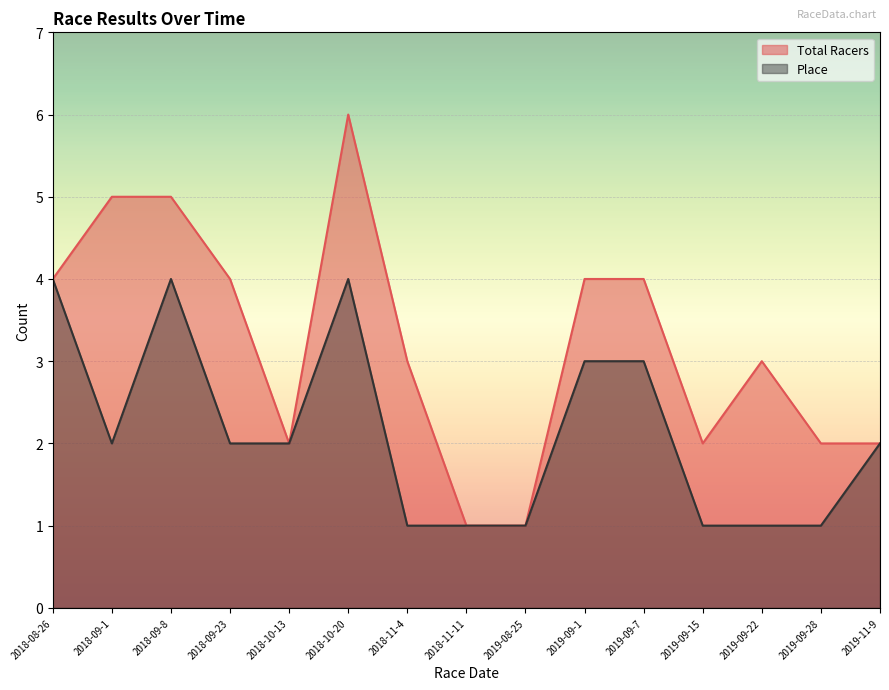

Reading right to left, list all the values displayed in this chart.

Total Racers: 2019-11-9=2	2019-09-28=2	2019-09-22=3	2019-09-15=2	2019-09-7=4	2019-09-1=4	2019-08-25=1	2018-11-11=1	2018-11-4=3	2018-10-20=6	2018-10-13=2	2018-09-23=4	2018-09-8=5	2018-09-1=5	2018-08-26=4
Place: 2019-11-9=2	2019-09-28=1	2019-09-22=1	2019-09-15=1	2019-09-7=3	2019-09-1=3	2019-08-25=1	2018-11-11=1	2018-11-4=1	2018-10-20=4	2018-10-13=2	2018-09-23=2	2018-09-8=4	2018-09-1=2	2018-08-26=4